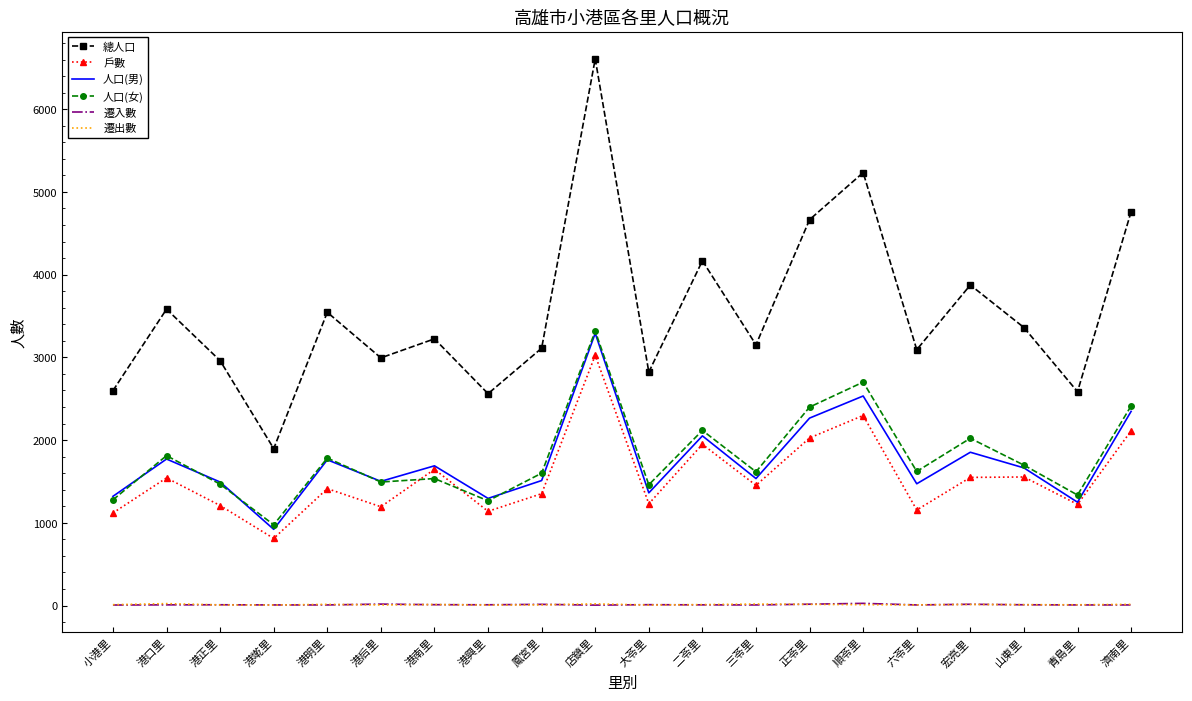

Between 港正里 and 宏亮里, which series saw the biggest shift?

總人口